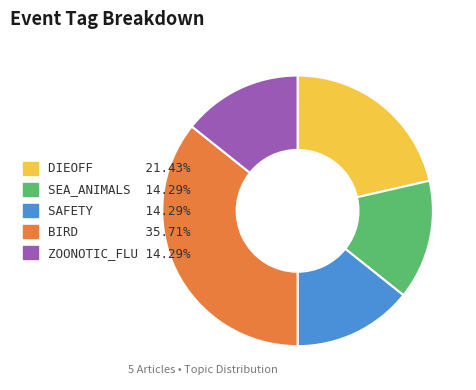

Approximately how many times larger is the value at BIRD compared to ZOONOTIC_FLU?

2.5